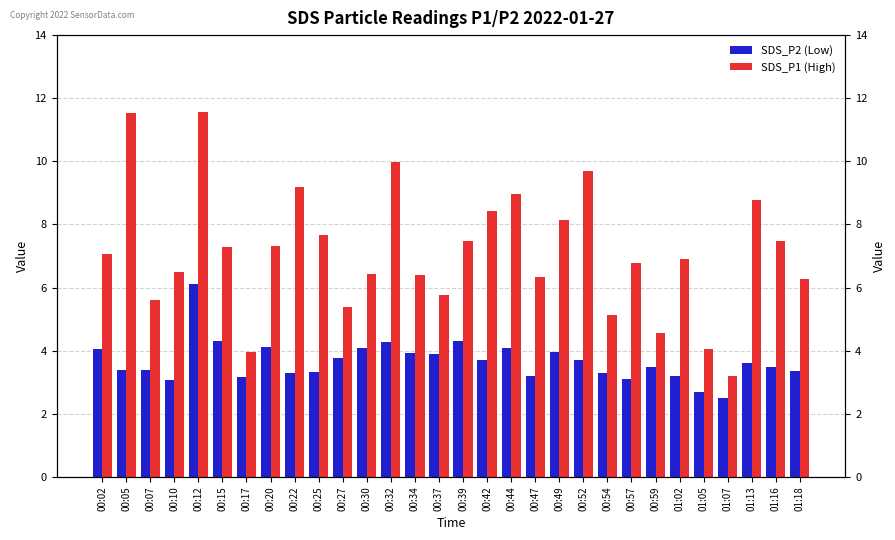

At which label is SDS_P1 (High) closest to 7?

00:02